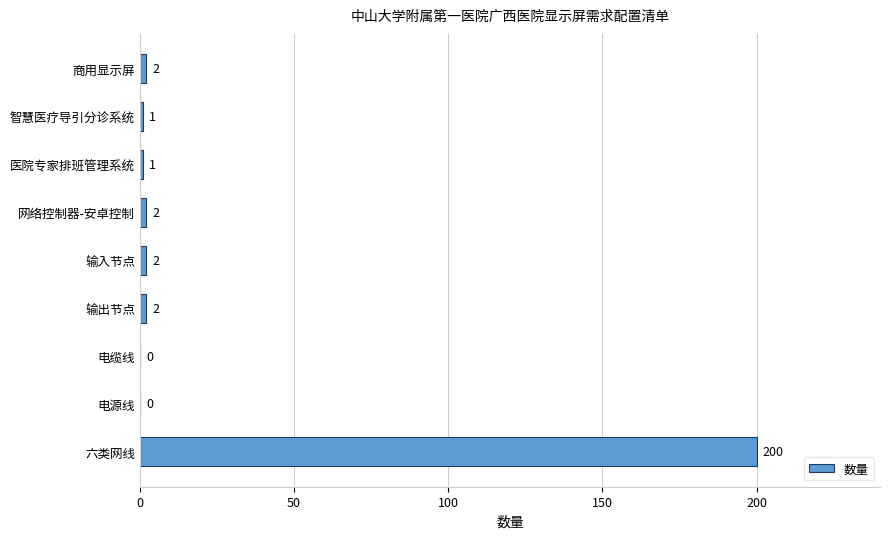

Count the number of categories in the chart.

9